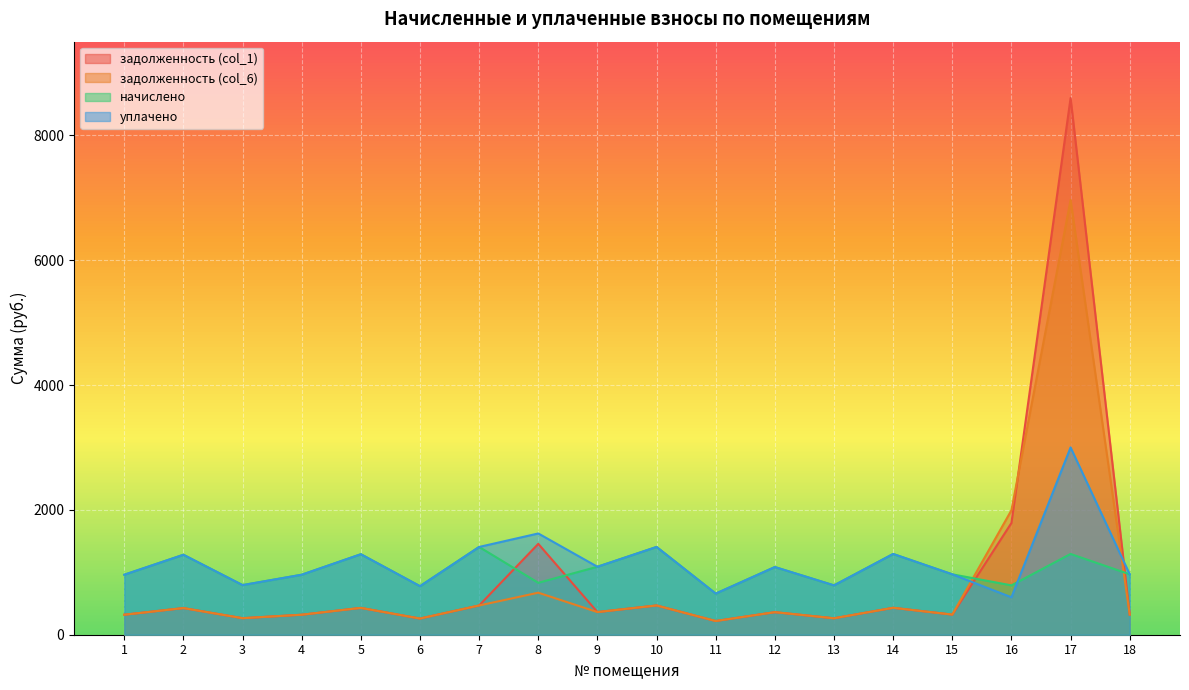

The value of уплачено at 2 is 1280.9. True or false?

True